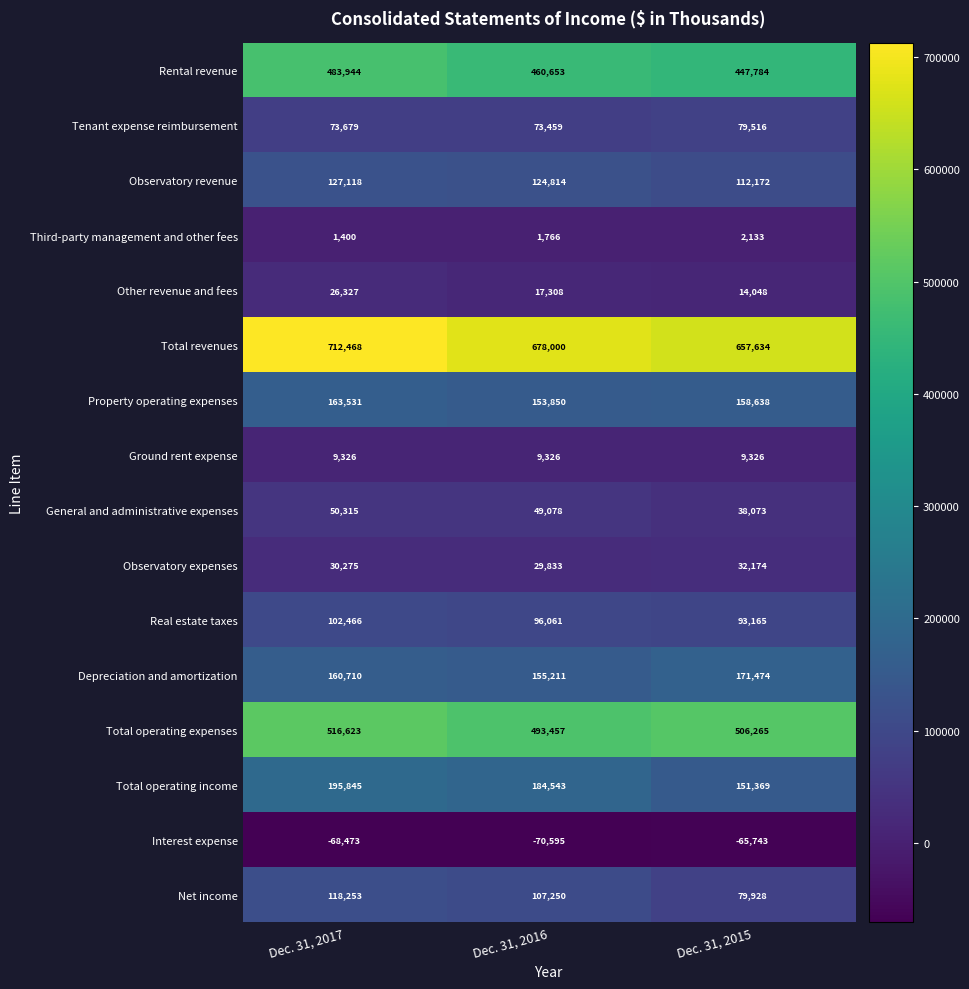

Which series has the largest total across all categories?

Total revenues